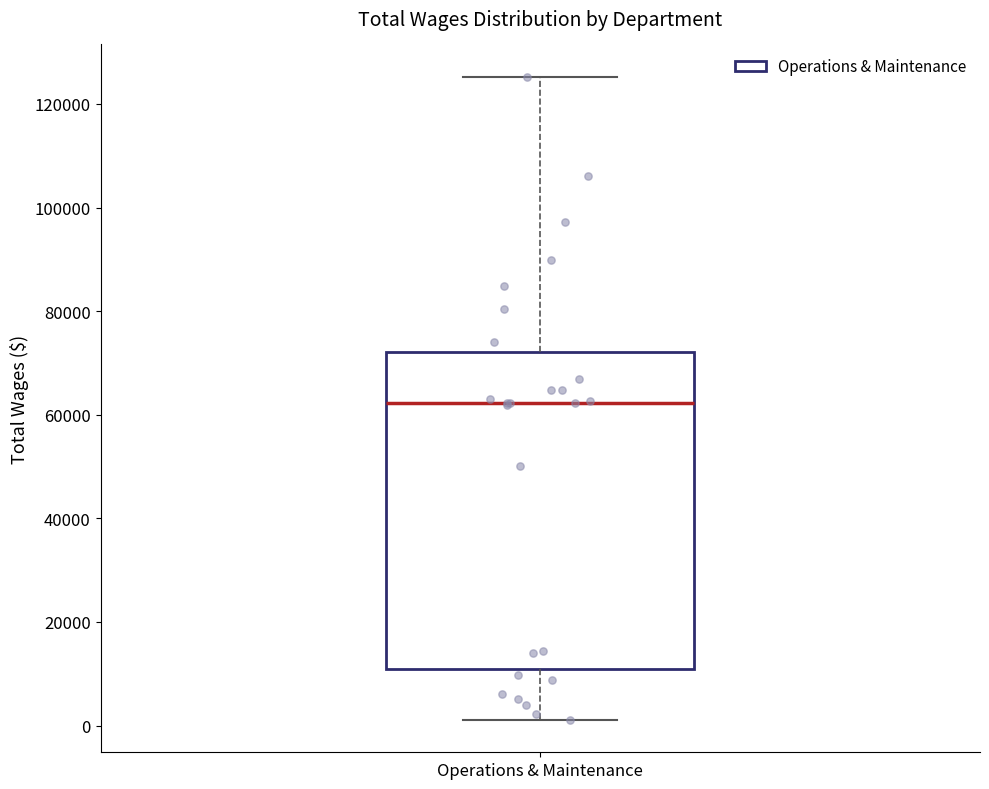

Transcribe this box plot: give where the median line is, the range the box spans, and where the two whiskers end, as read against the y-axis. The values are not printed on the chart, so give them approximately, as read against the axis.

median 62000, box 10000 to 72000, whiskers 2000 to 126000